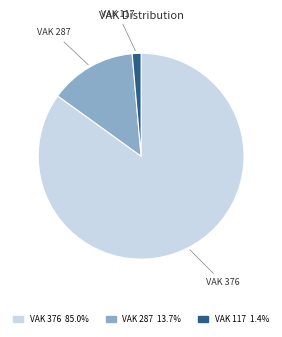

Do VAK 376 85.0% and VAK 117 1.4% together represent more than half of the pie?

Yes